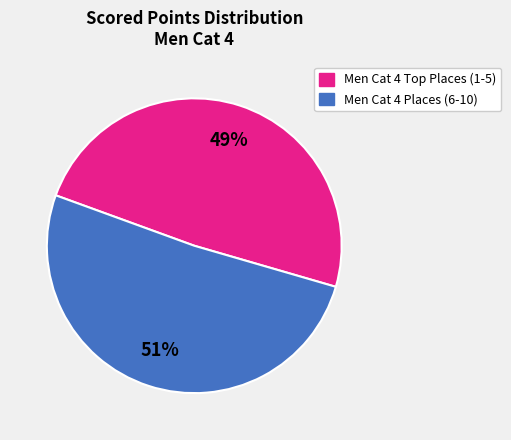

Is there any slice that represents more than half of the pie?

Yes